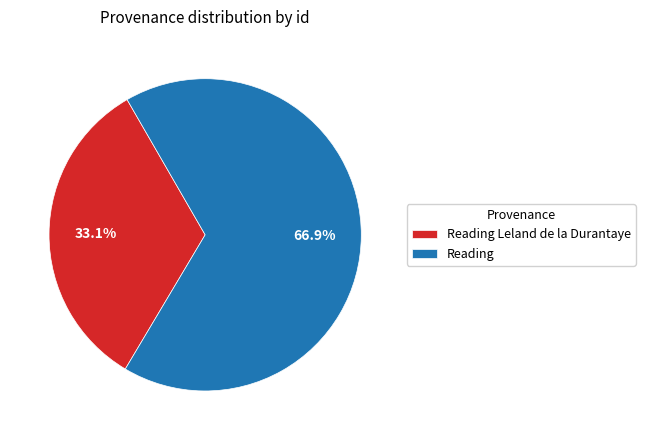

What percentage do Reading Leland de la Durantaye and Reading together represent?

100.0%